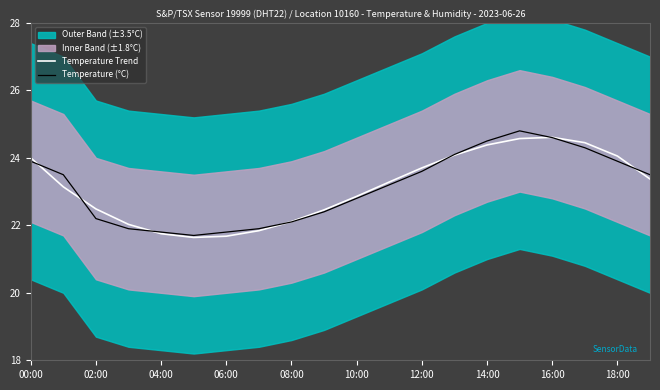

The Temperature (°C) series shows 33.8 at 15. True or false?

False